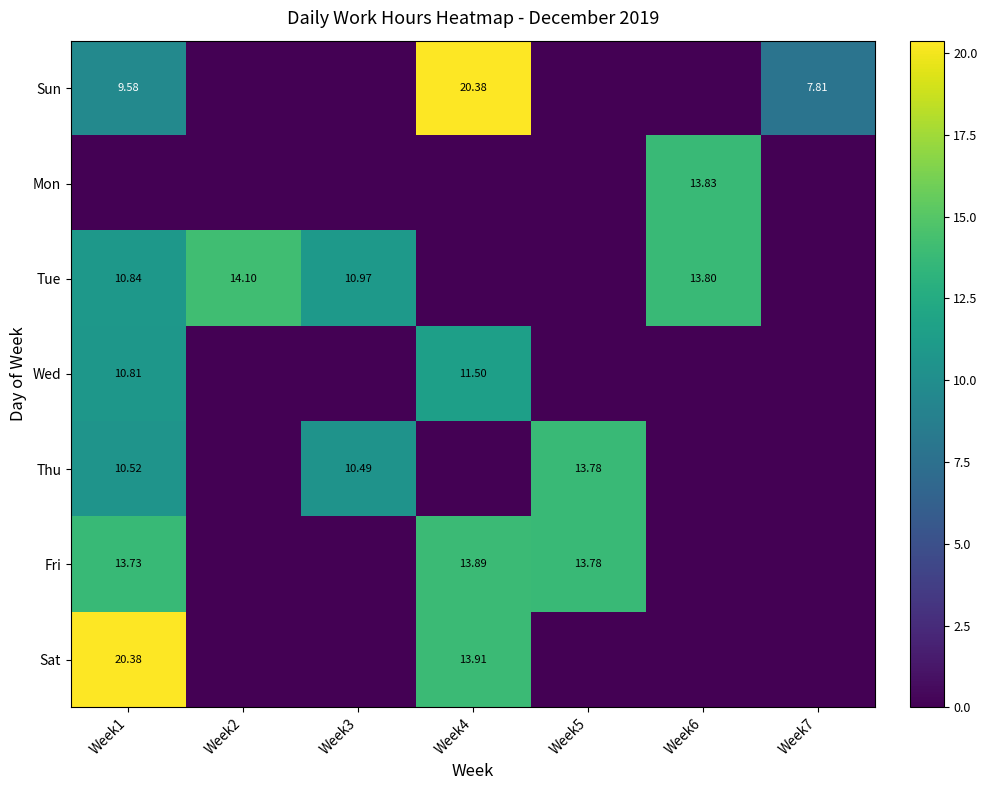

How many positive values does the Fri series have?

3